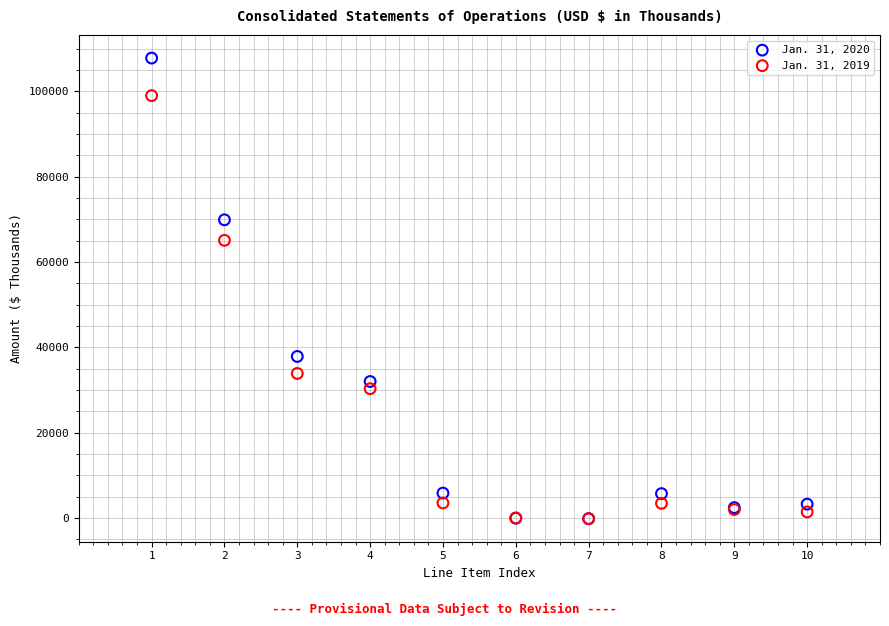

What are all the series names shown in the legend?

Jan. 31, 2020, Jan. 31, 2019